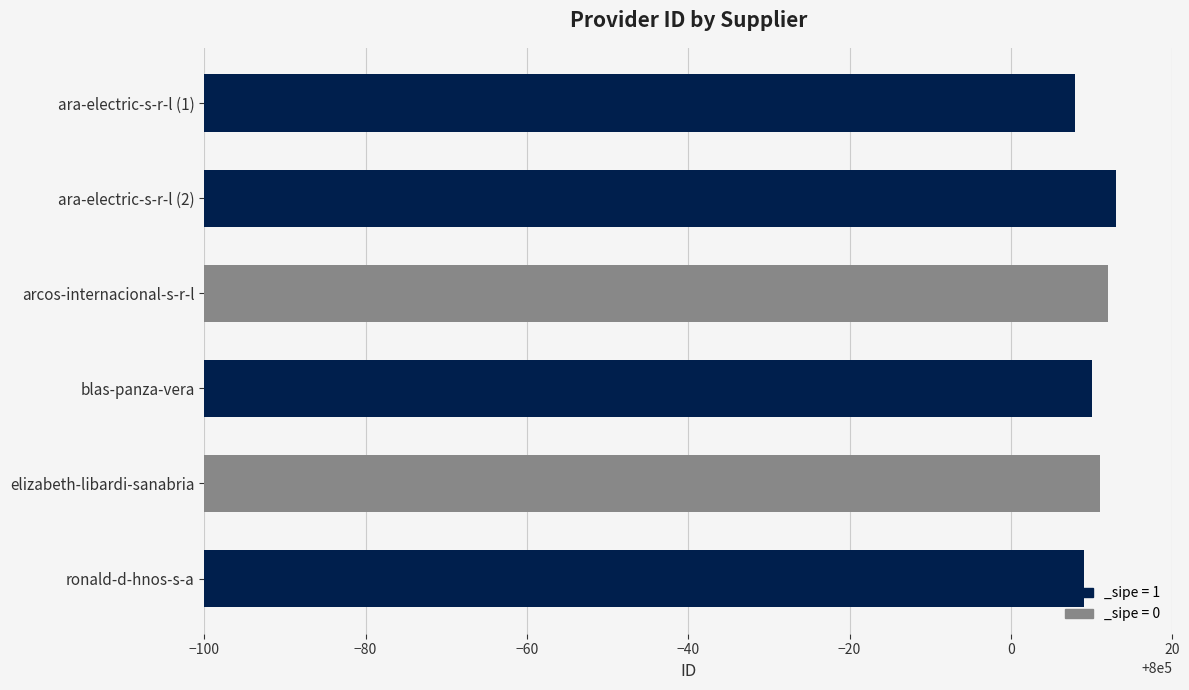

Where is the data nearest to the value 800010?

blas-panza-vera